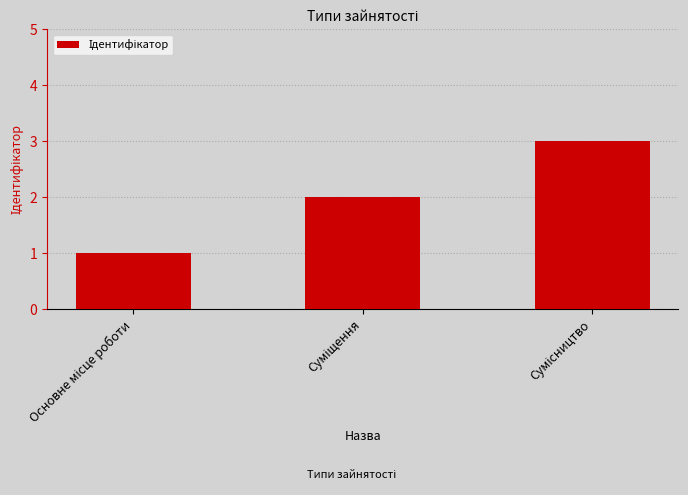

How many bars are there in total?

3